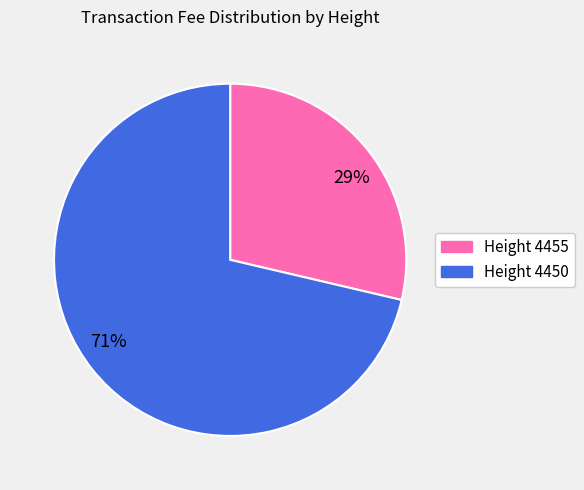

Is the sum of 71% and 29% greater than half?

Yes